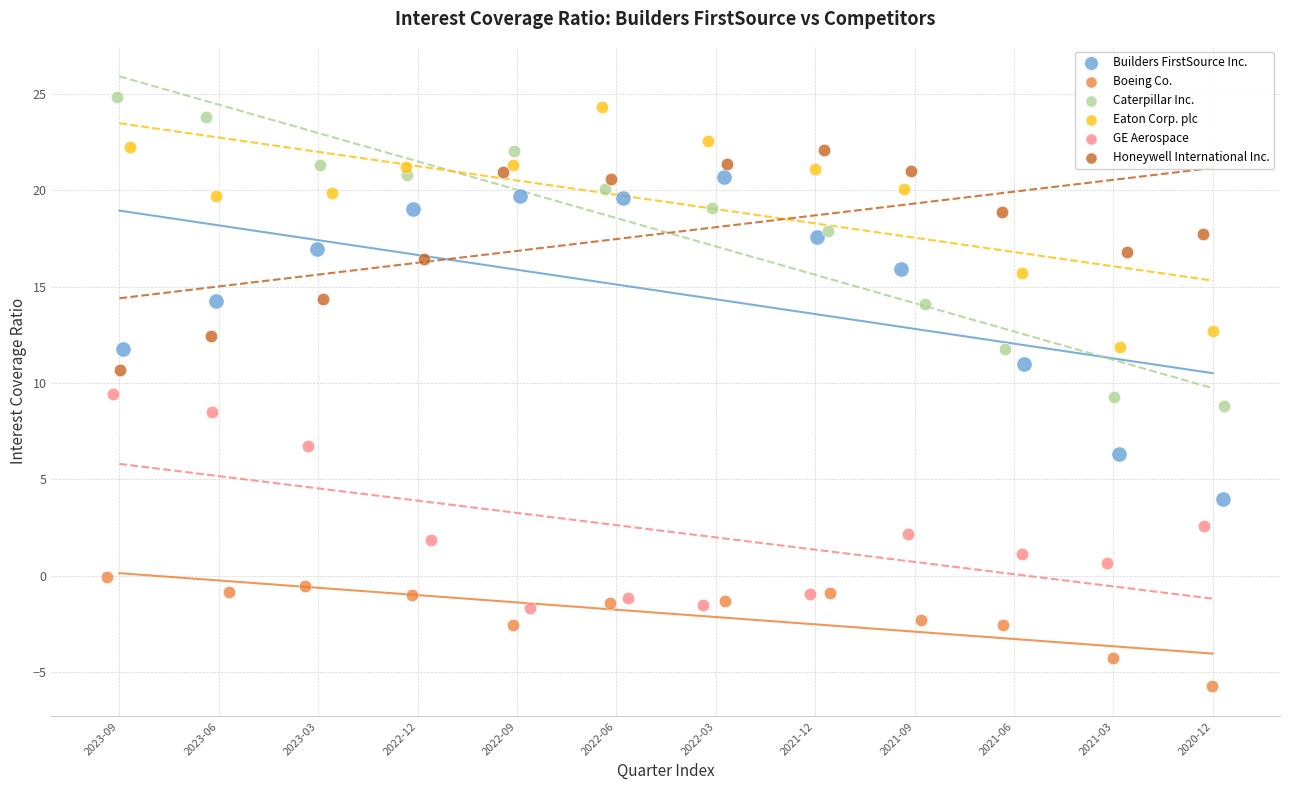

Which series reaches the minimum Y coordinate?

Boeing Co.